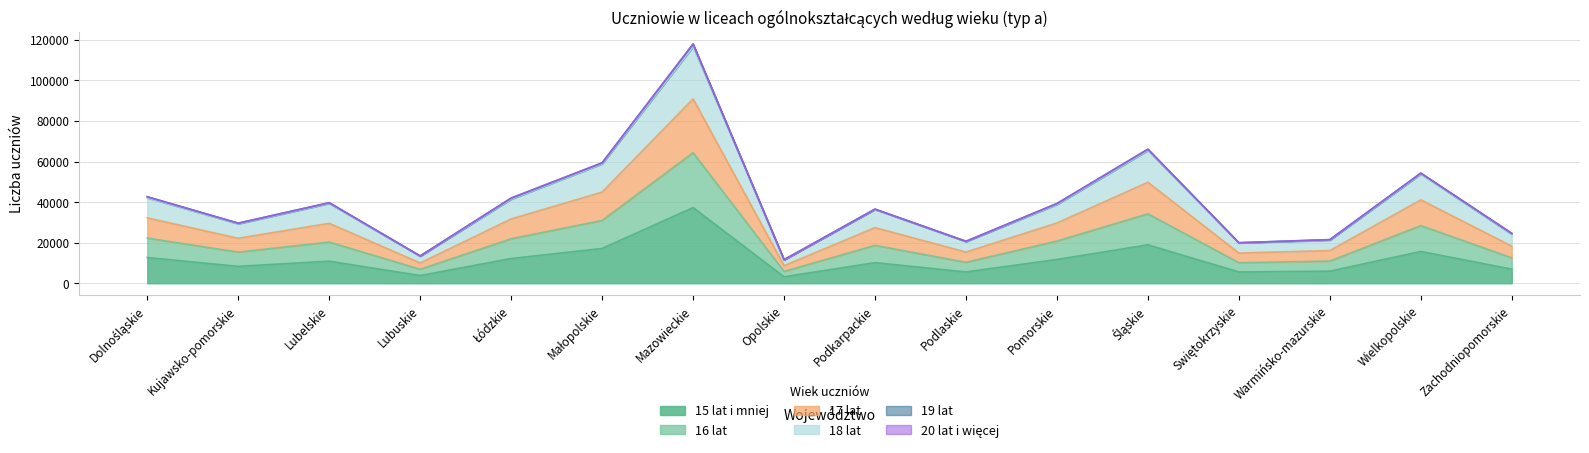

What is the smallest value displayed?

3198